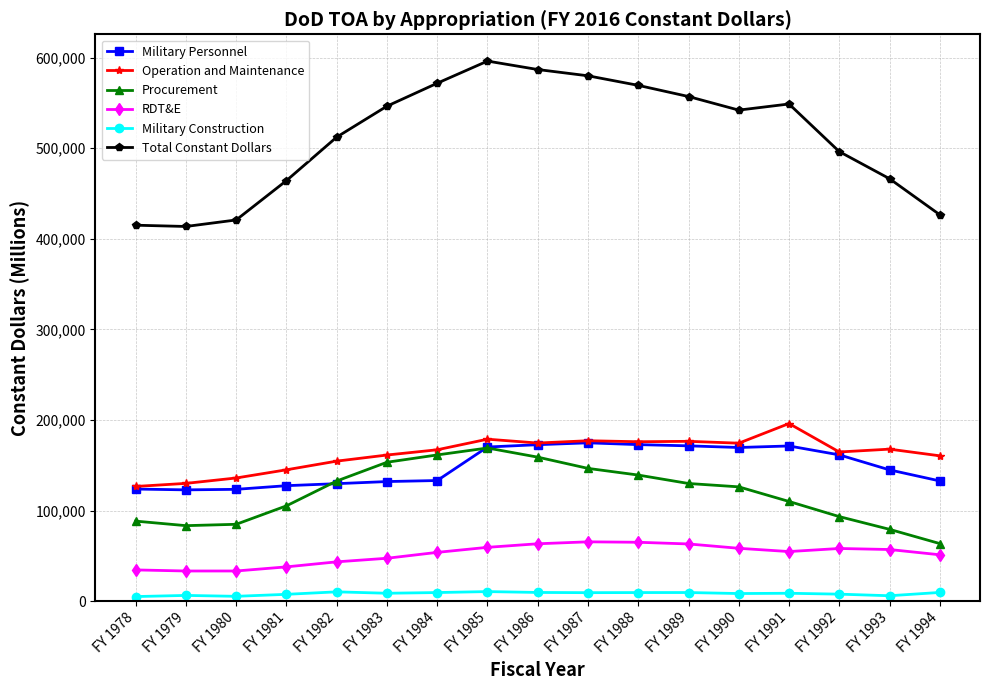

The value of Operation and Maintenance at FY 1991 is 293058. True or false?

False